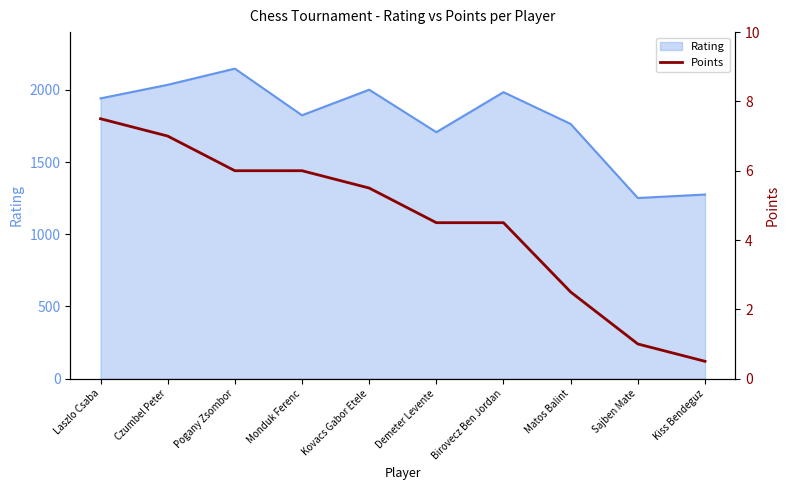

Rank the categories by value from lowest to highest.

Kiss Bendeguz, Sajben Mate, Matos Balint, Demeter Levente, Birovecz Ben Jordan, Kovacs Gabor Etele, Pogany Zsombor, Monduk Ferenc, Czumbel Peter, Laszlo Csaba